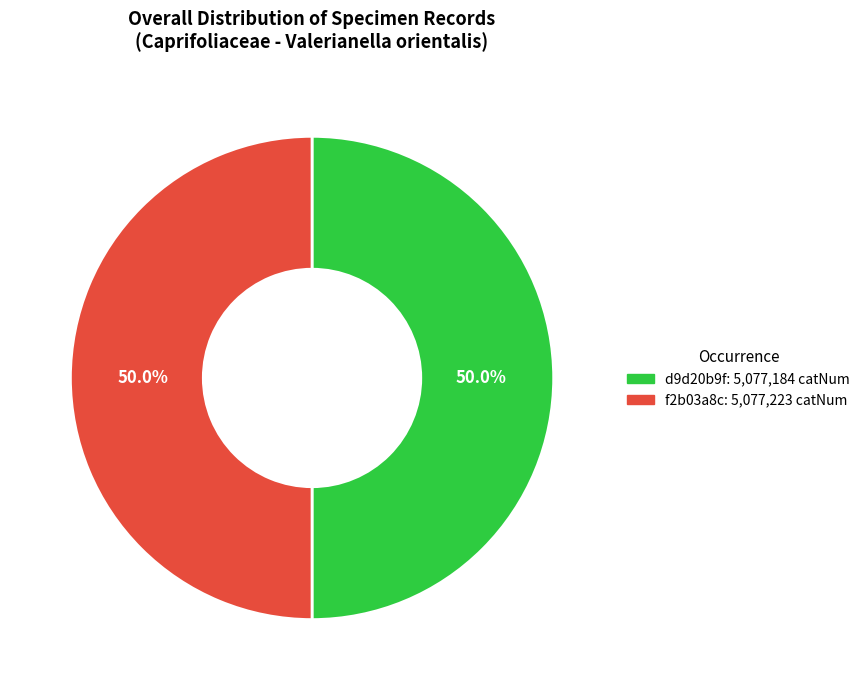

Count the number of slices in the pie.

2